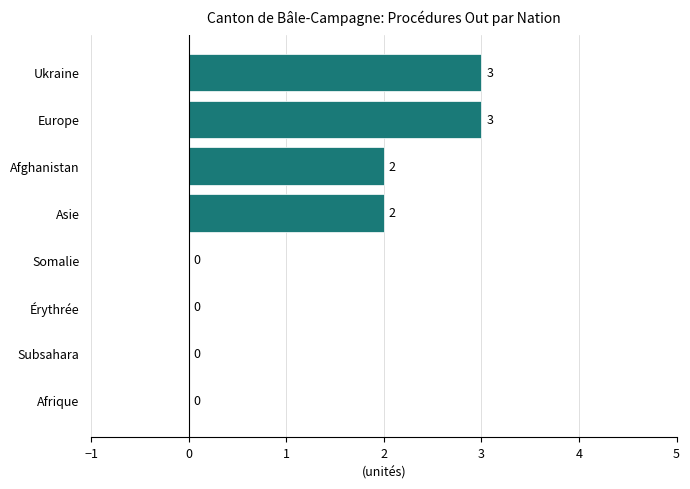

Is it true that the value at Afghanistan is 2?

True